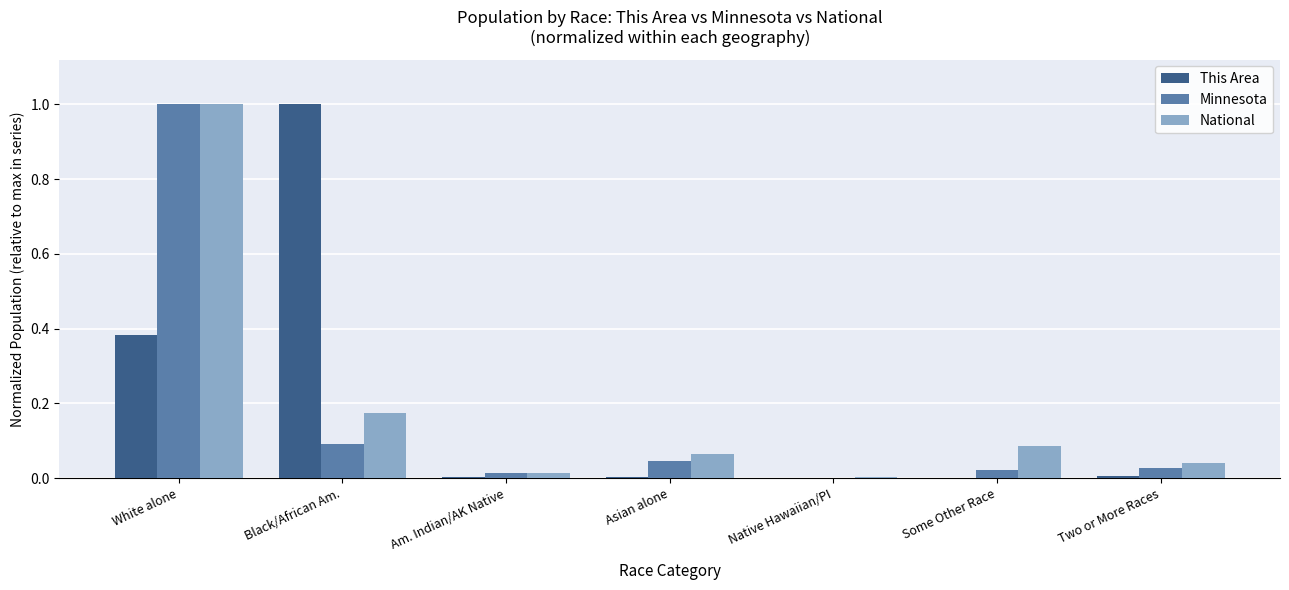

Are the bars horizontal?

No